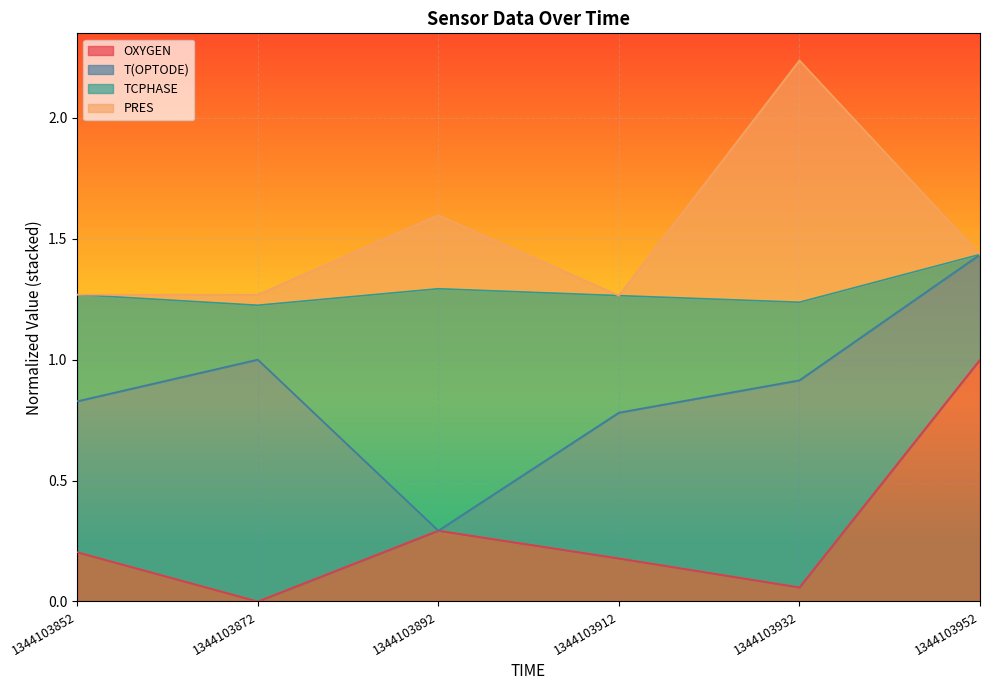

True or false: OXYGEN and PRES cross at least once.

False